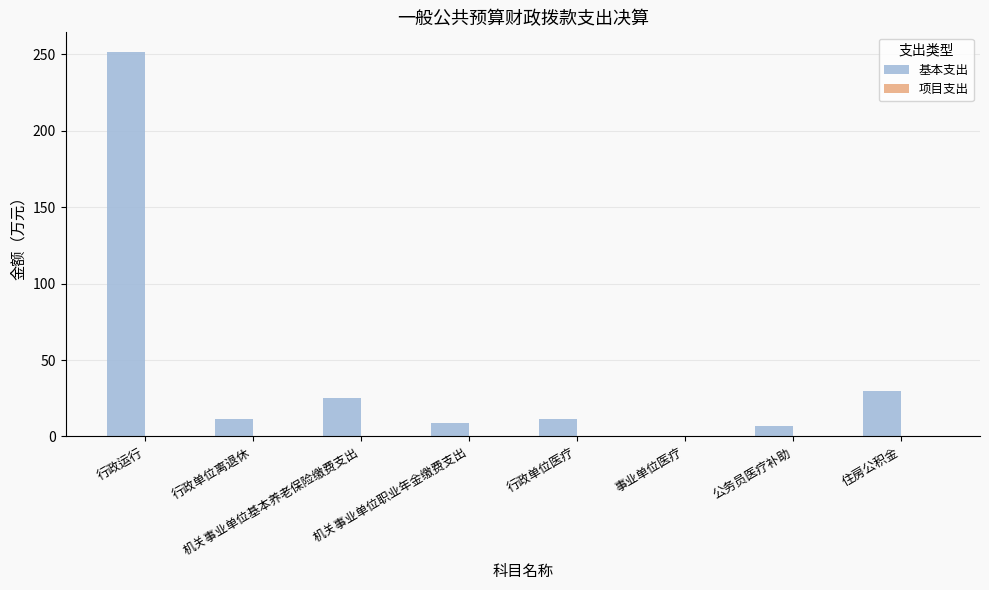

What is the greatest value displayed?

251.9